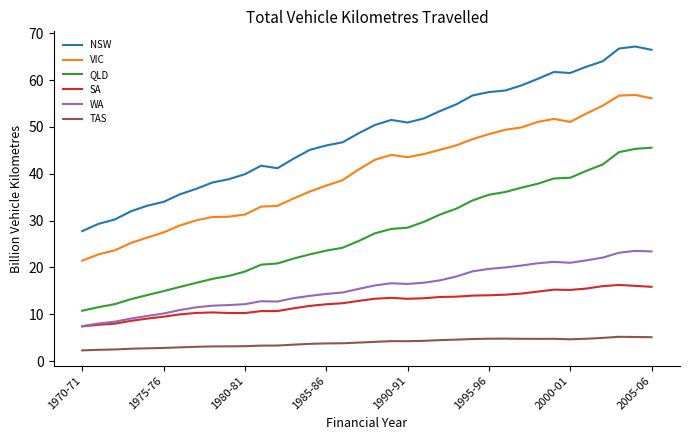

What is the average value of the VIC series?

40.1